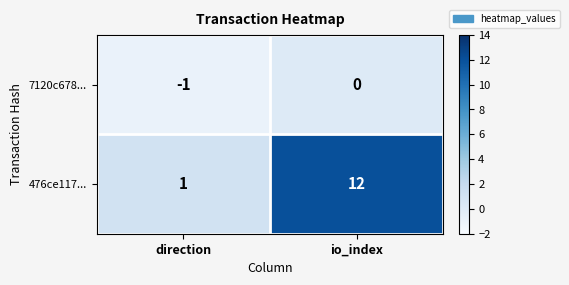

How many series are shown in this chart?

2